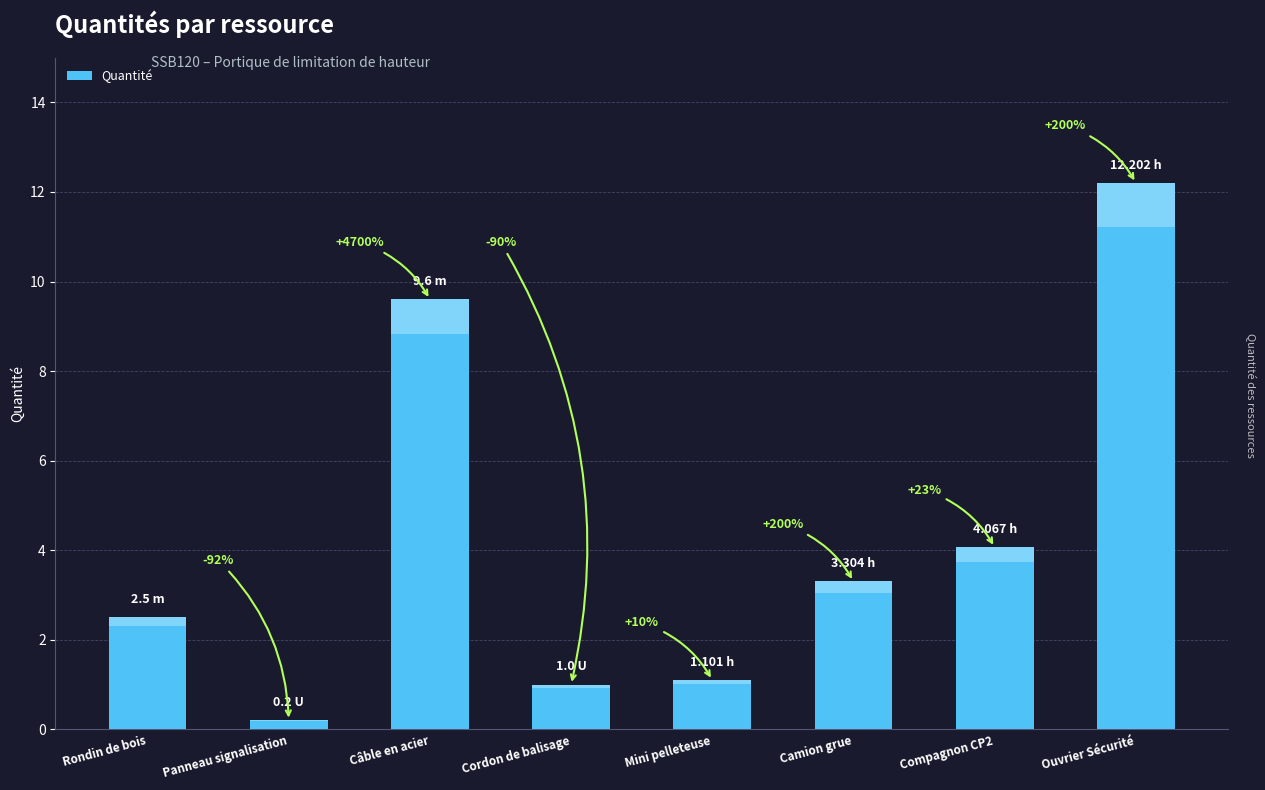

What is the average value?

4.2